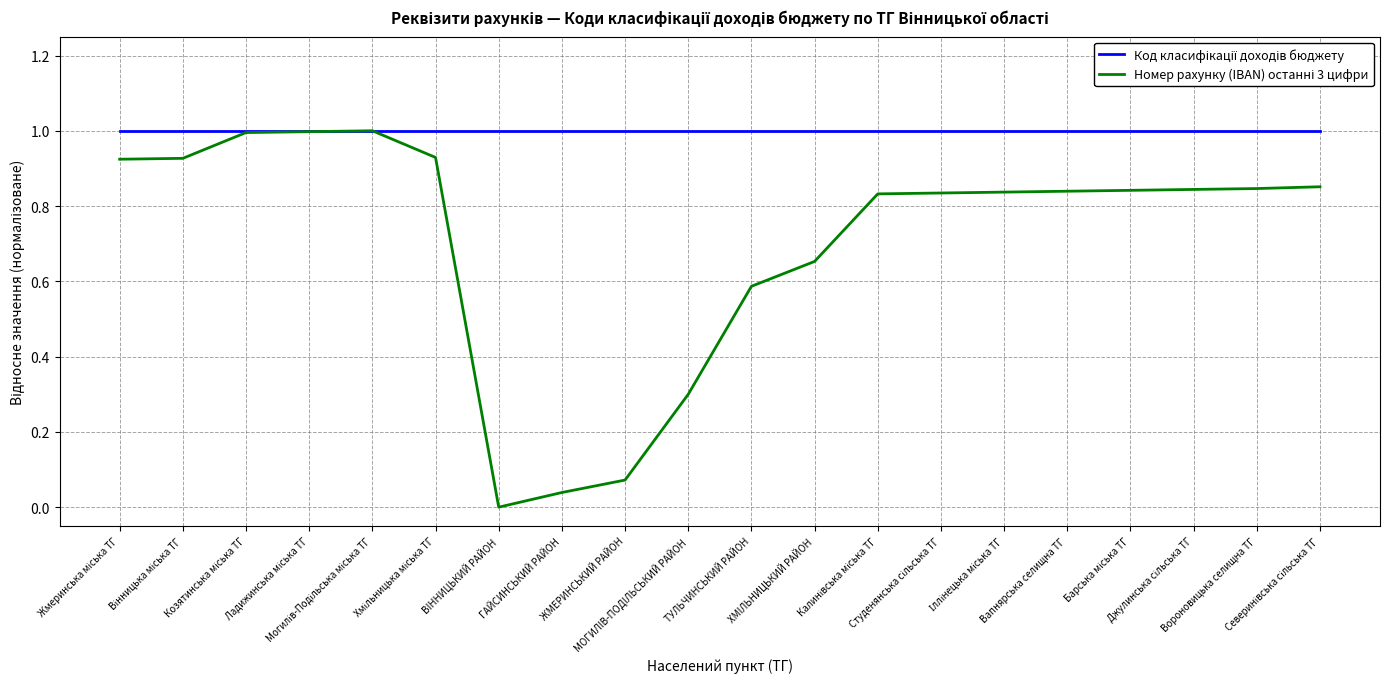

What is the value of the Код класифікації доходів бюджету point at the 8th from the left?

1.0